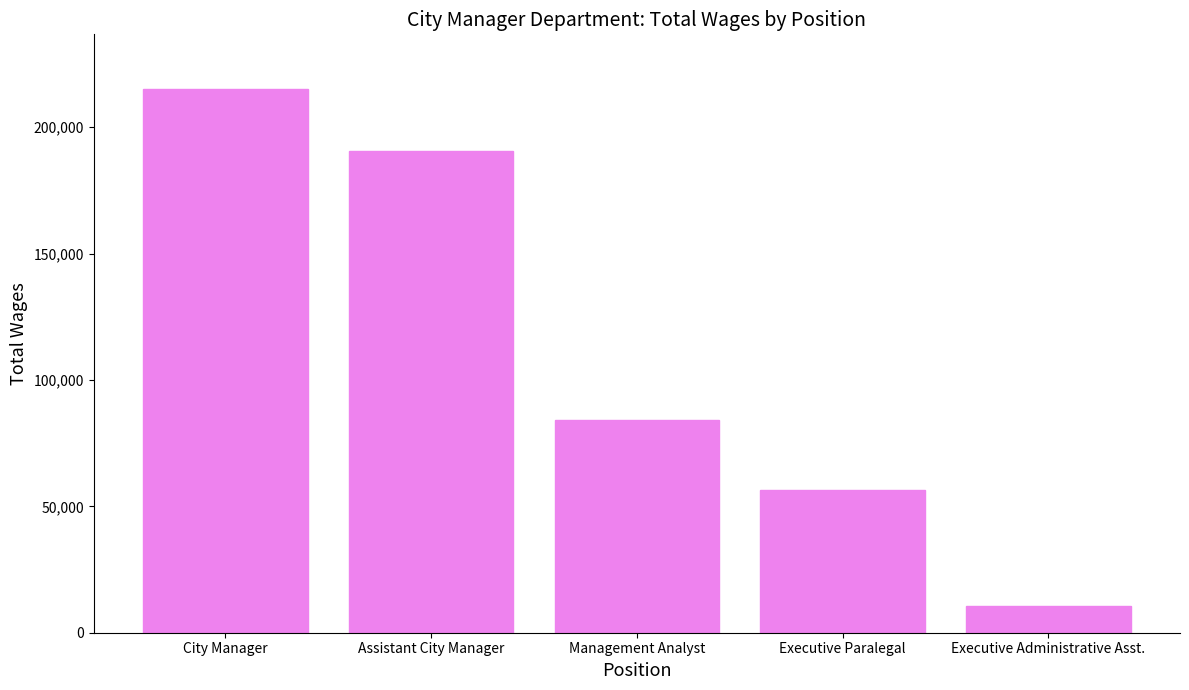

Which label corresponds to the smallest value in the chart?

Executive Administrative Asst.